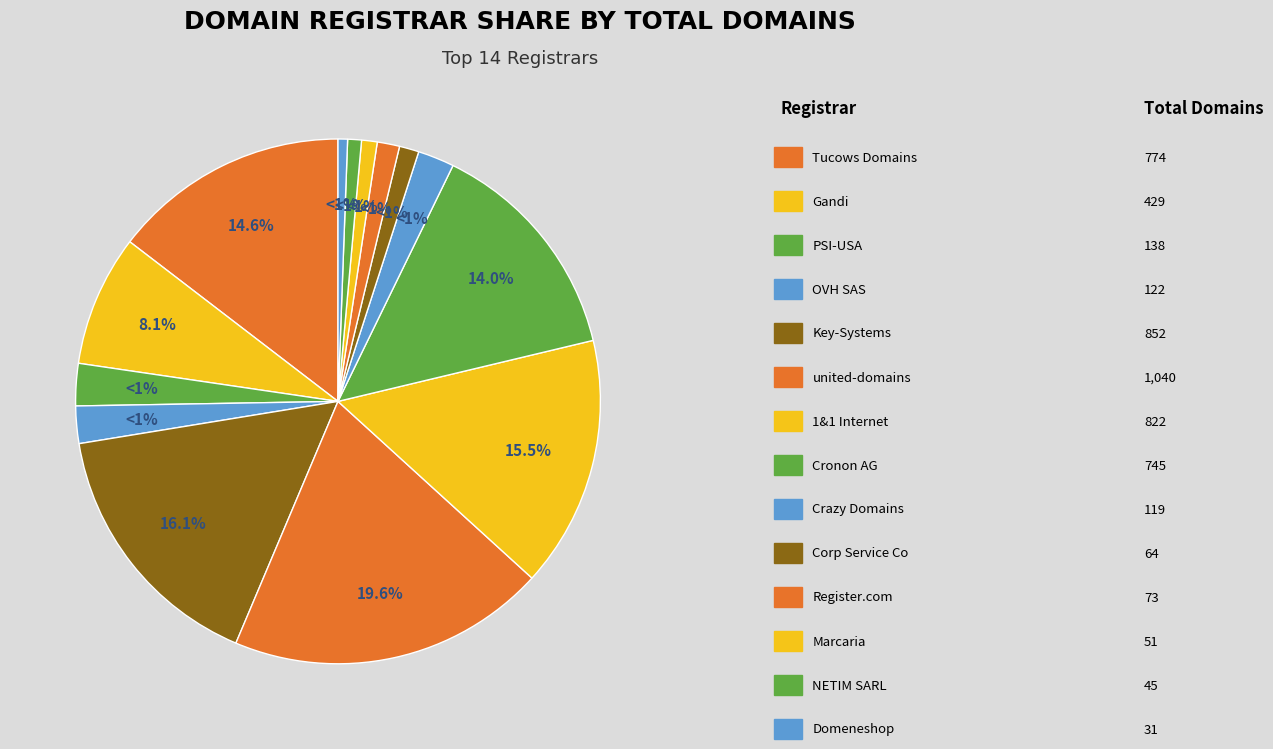

To the nearest percent, what is the combined percentage of Tucows Domains and OVH SAS?

17%